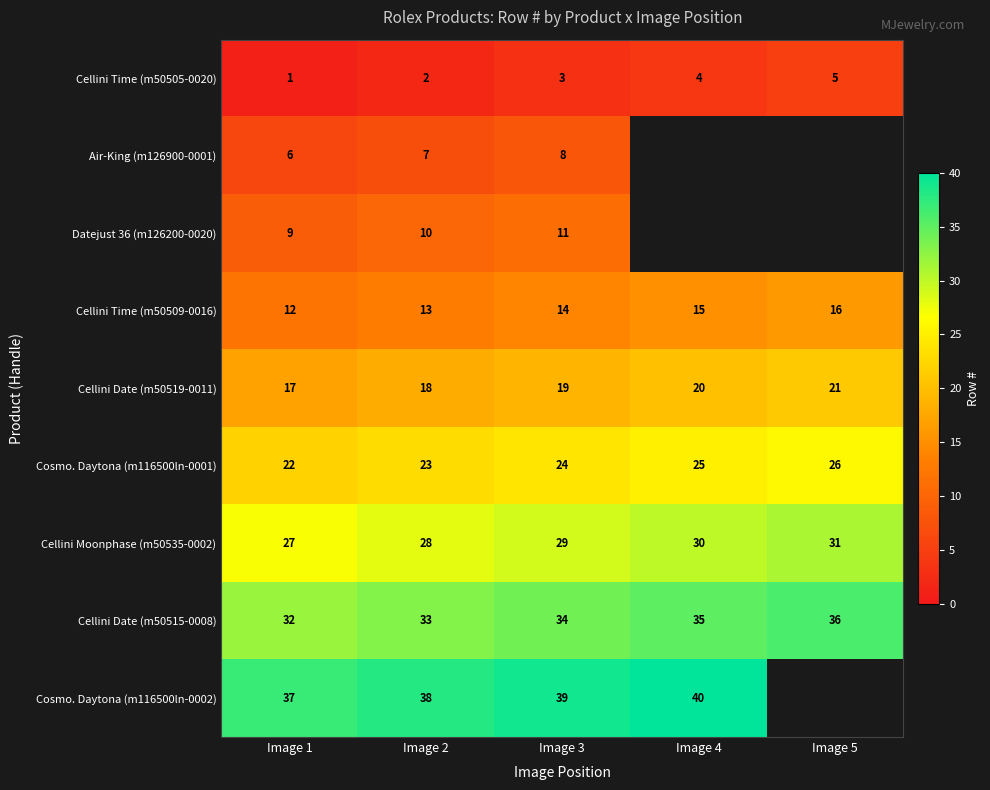

At which label is Cellini Time (m50509-0016) closest to 14?

Image 3